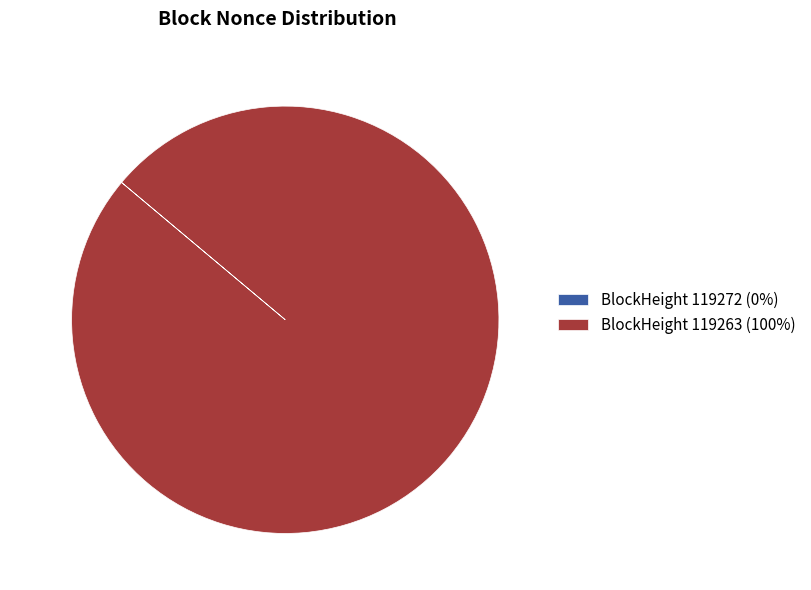

Which slice is the largest?

BlockHeight 119263 (100%)